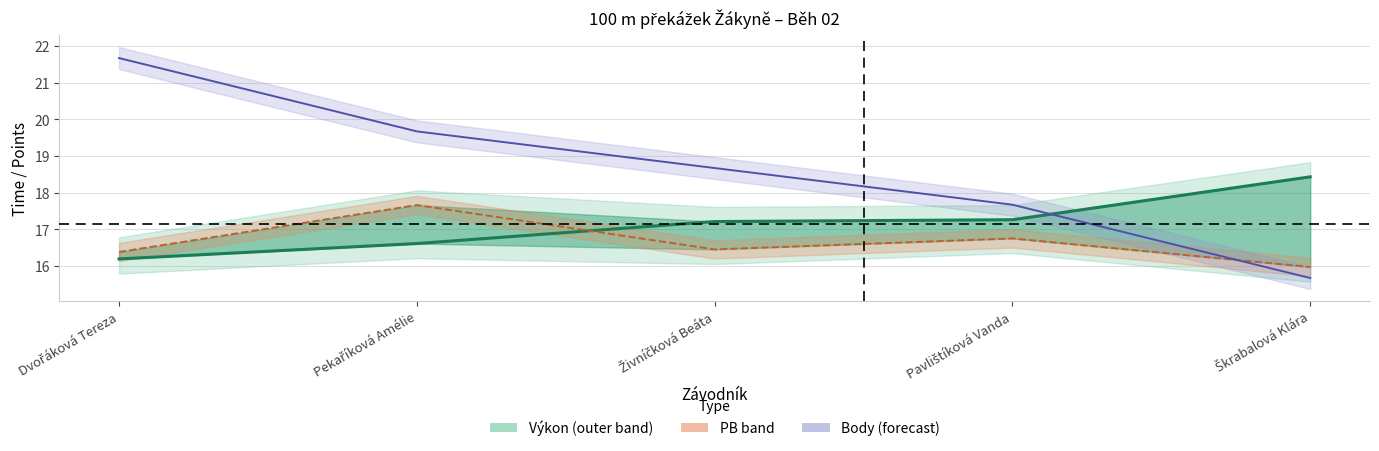

How many interior local valleys does the PB series have?

1